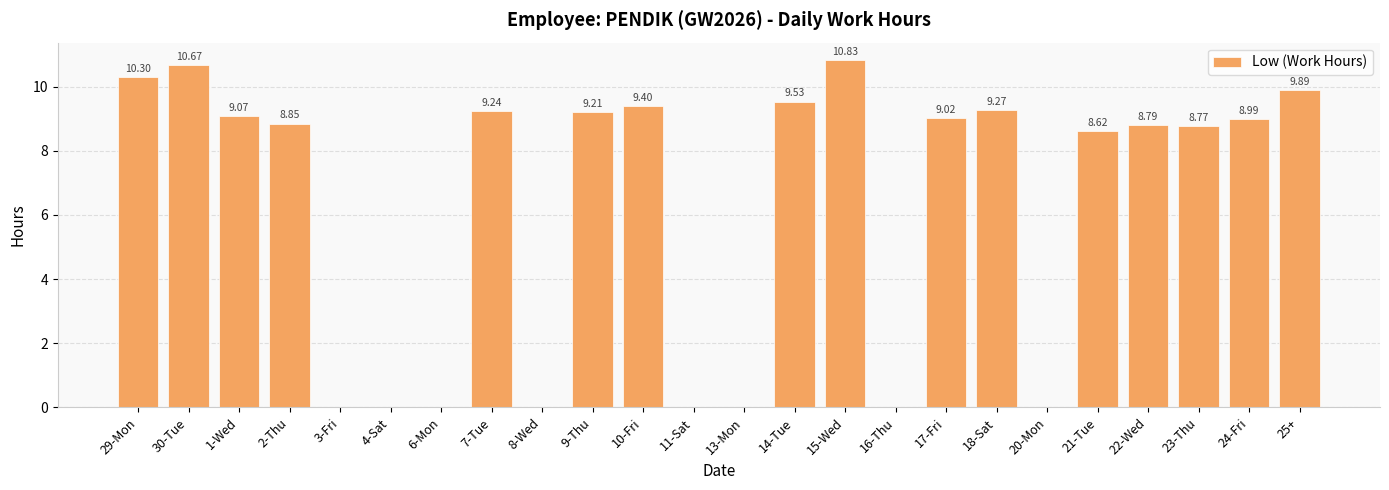

What is the ratio of the value at 15-Wed to the value at 30-Tue?

1.0